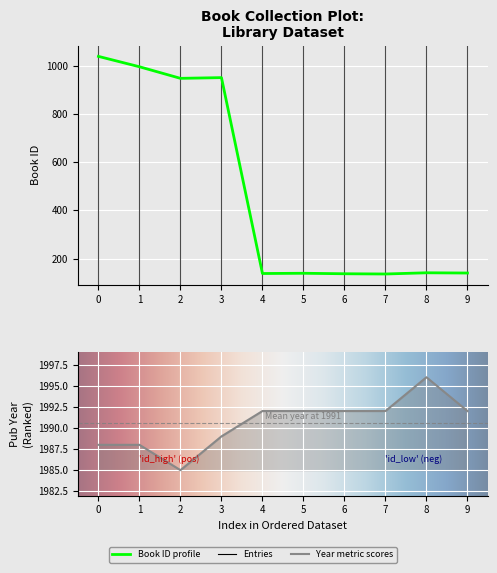

What is the value of the year point at the 7th from the left?

1992